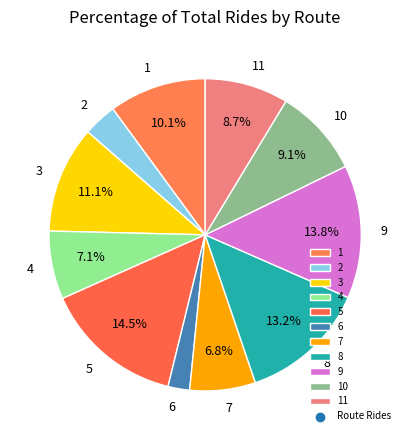

What percentage is NOT represented by 7?

93.2%